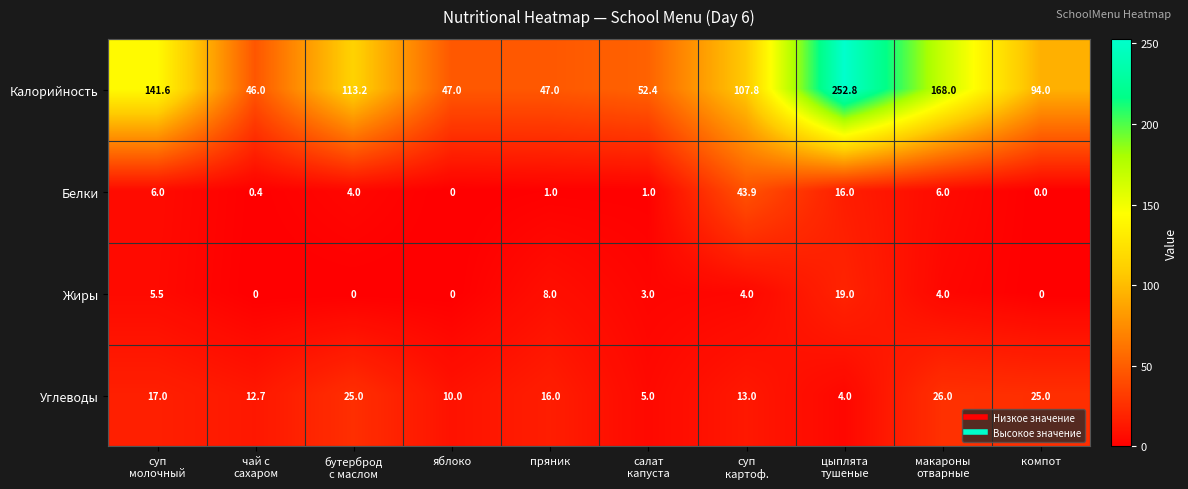

How many series are shown in this chart?

4